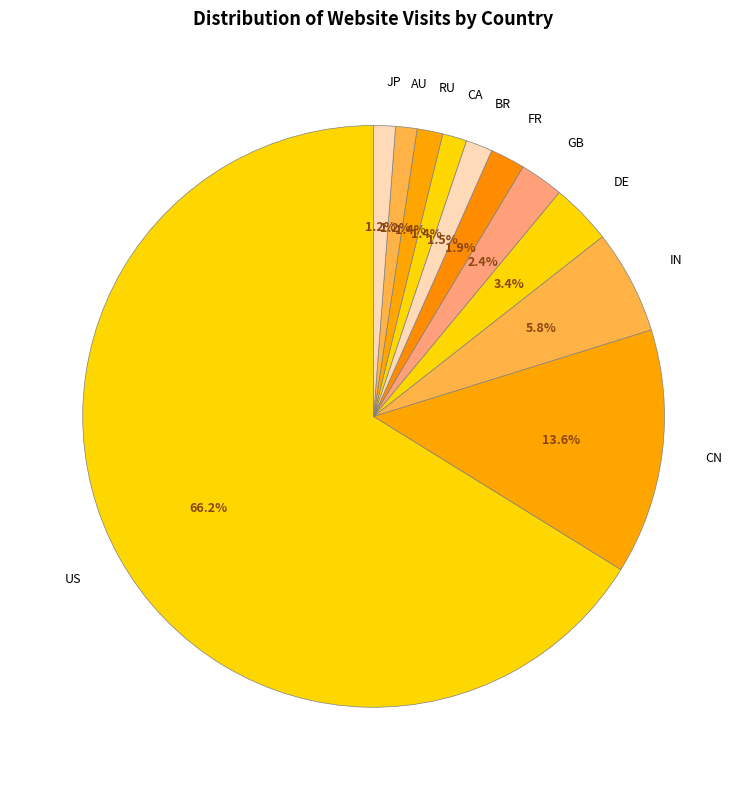

Which has a higher value, RU or CN?

CN